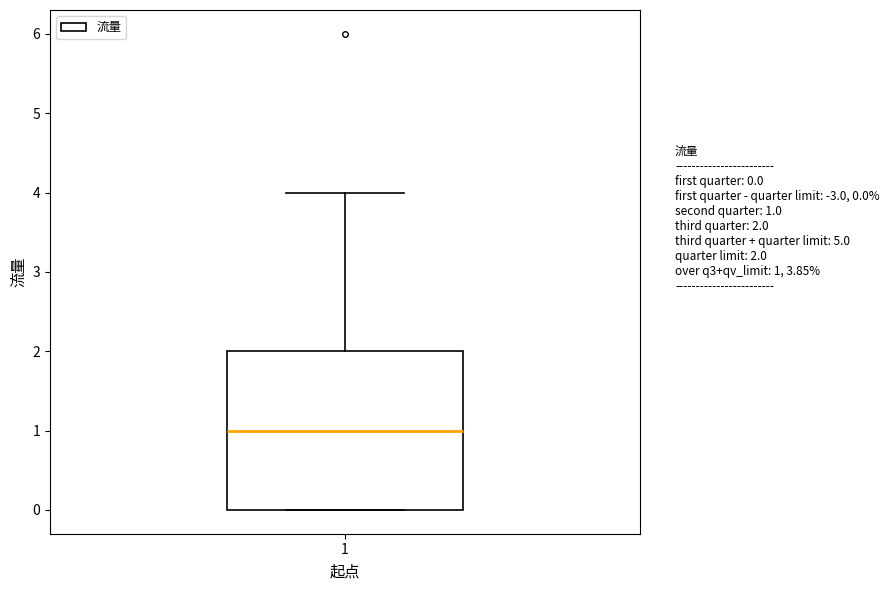

Where does the upper whisker of the box at x = 1 end on the y-axis? The values are not printed on the chart, so give them approximately, as read against the axis.

4